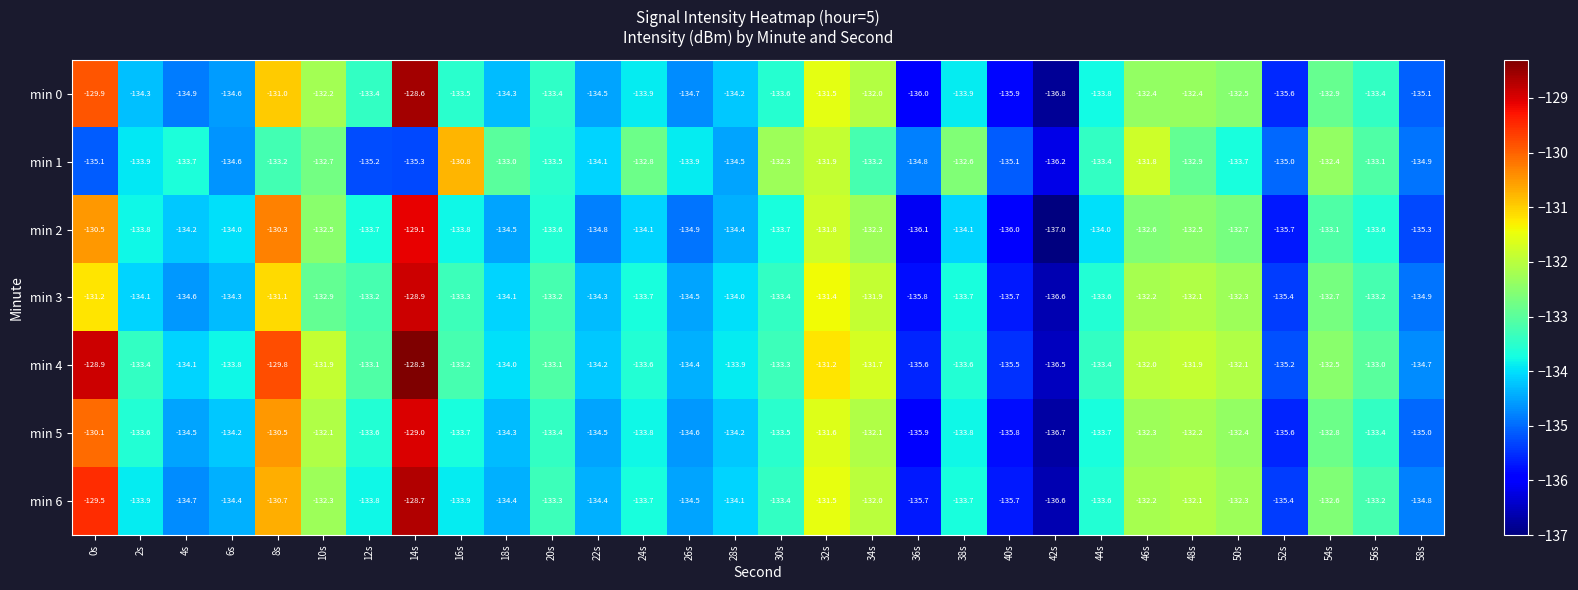

Read the min 4 value at 12s.

-133.1